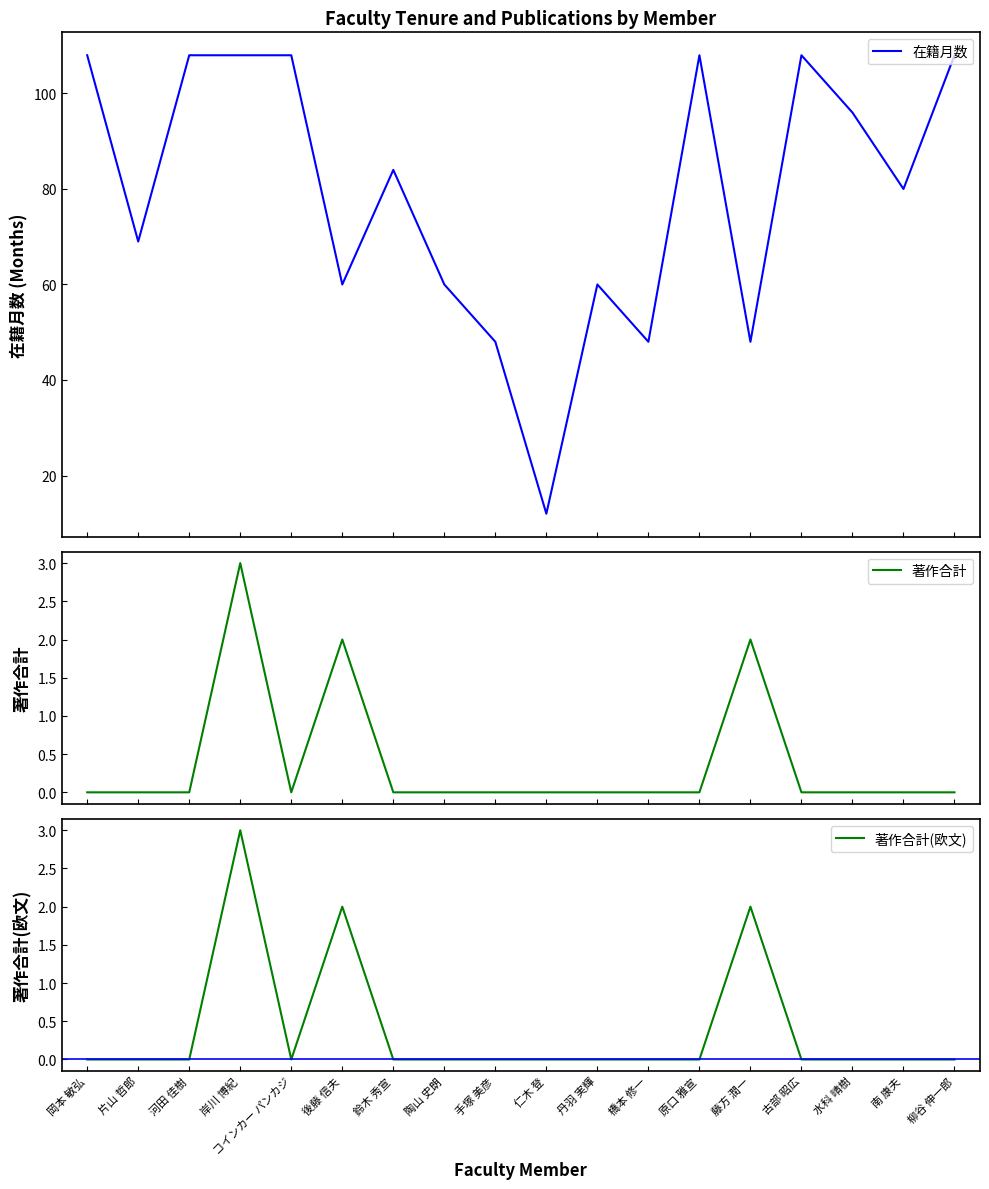

Where is 著作合計(欧文) nearest to the value 1?

岡本 敏弘